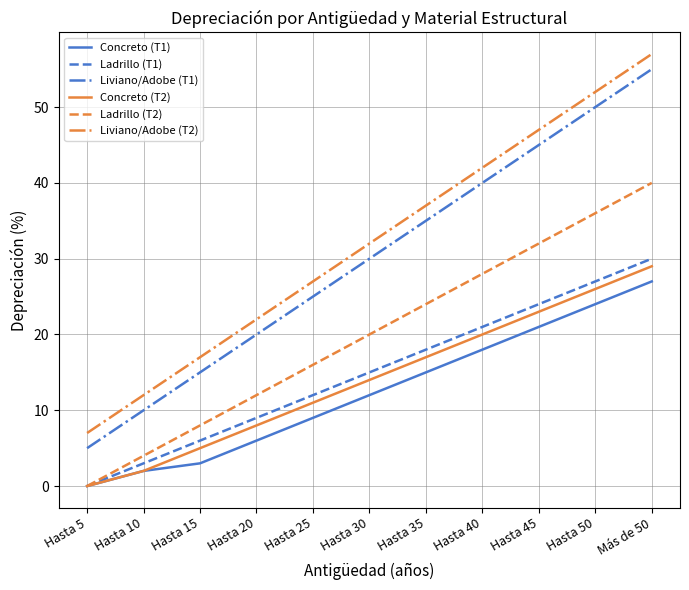

Rank the series by their maximum value, from highest to lowest.

Liviano/Adobe (T2), Liviano/Adobe (T1), Ladrillo (T2), Ladrillo (T1), Concreto (T2), Concreto (T1)